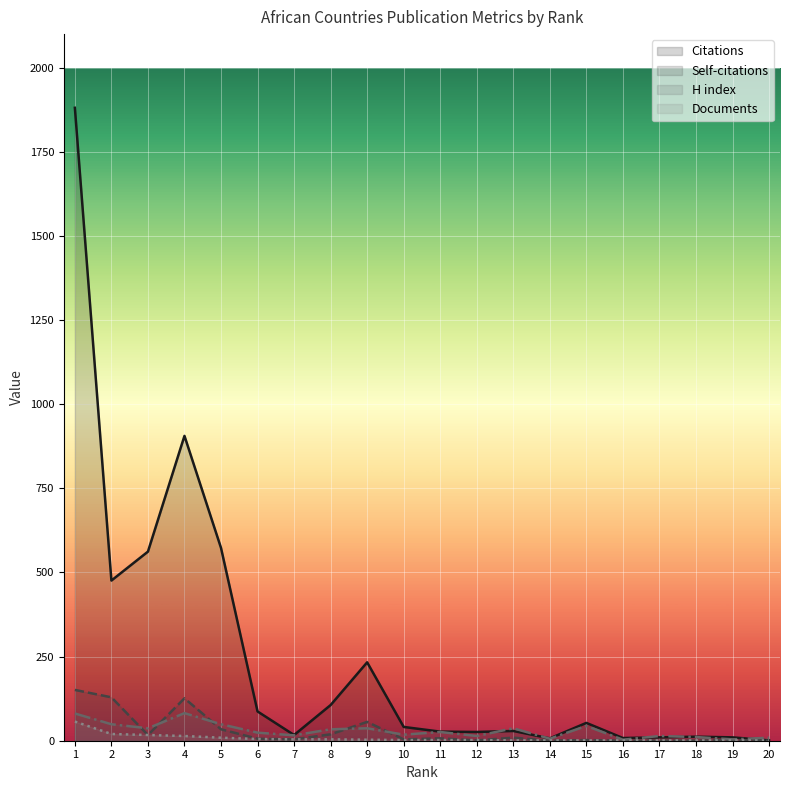

What are all the series names shown in the legend?

Citations, Self-citations, H index, Documents